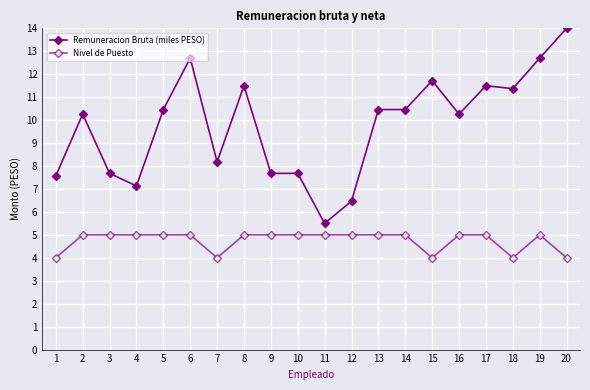

How many categories are shown in the chart?

20